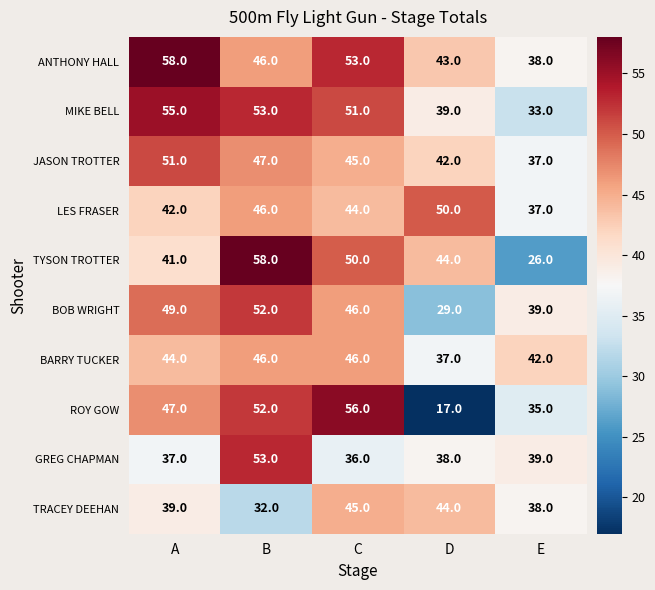

What is the difference between the maximum and minimum values in the BOB WRIGHT series?

23